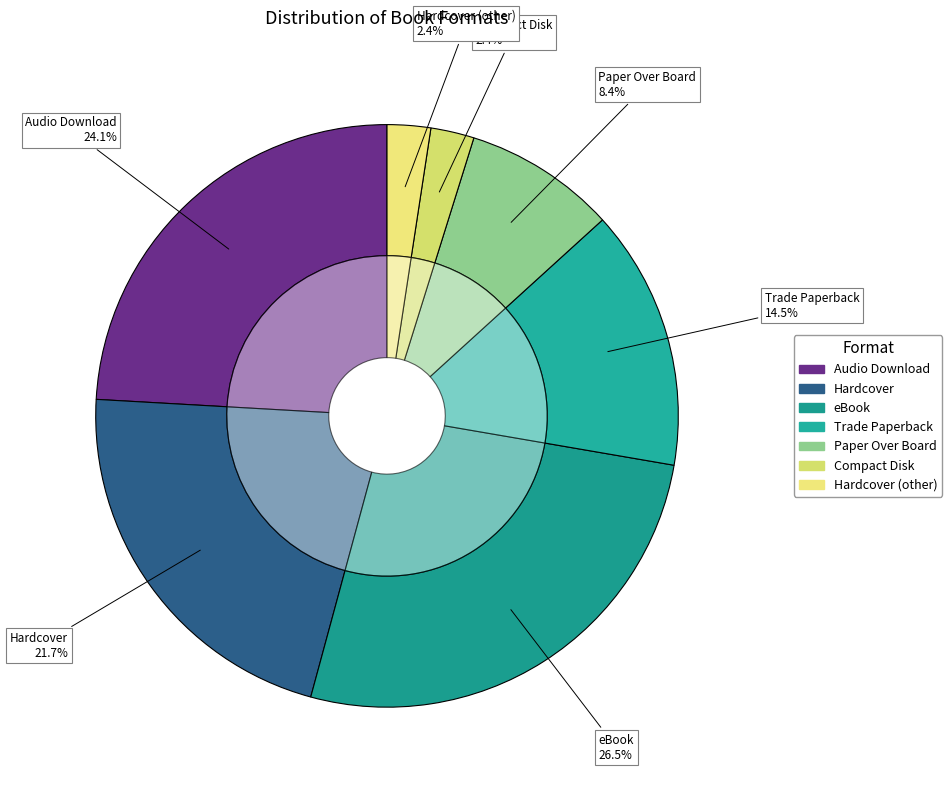

Do Hardcover (other) and Audio Download together represent more than half of the pie?

No